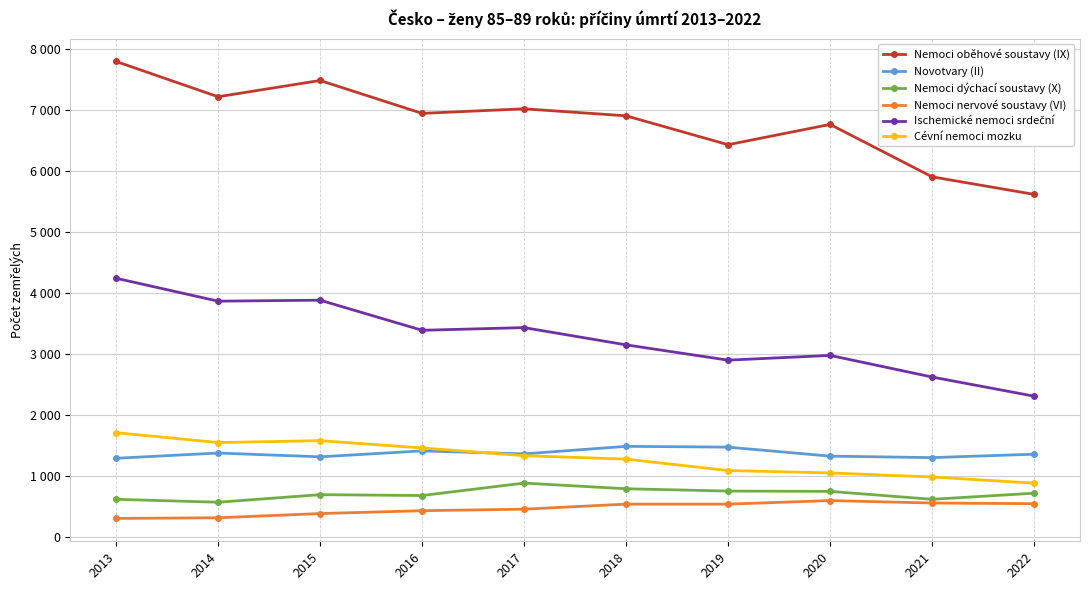

Does the chart have visible grid lines?

Yes